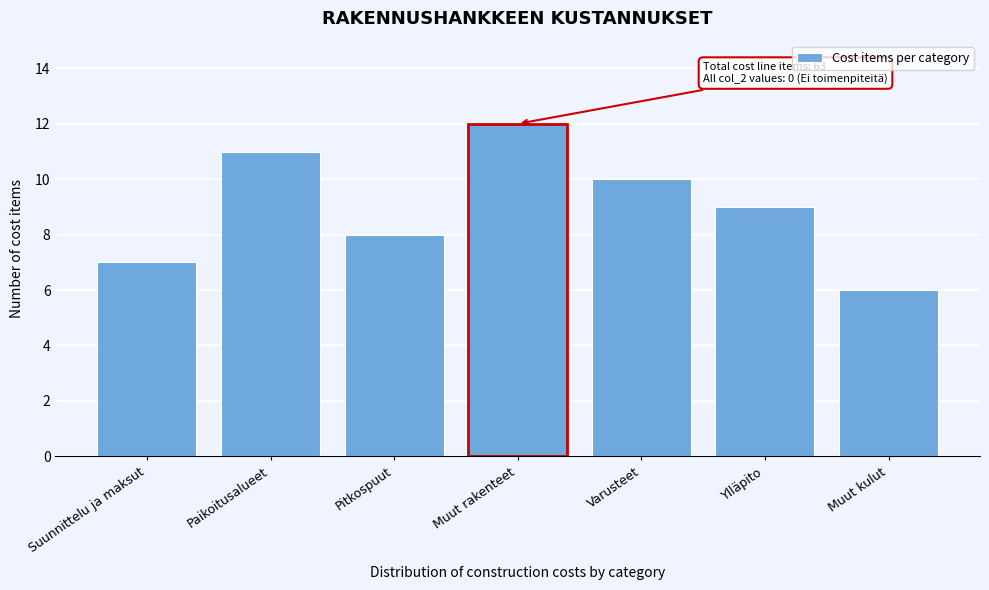

Reading left to right, what are all the values shown in this chart?

Suunnittelu ja maksut=7	Paikoitusalueet=11	Pitkospuut=8	Muut rakenteet=12	Varusteet=10	Ylläpito=9	Muut kulut=6